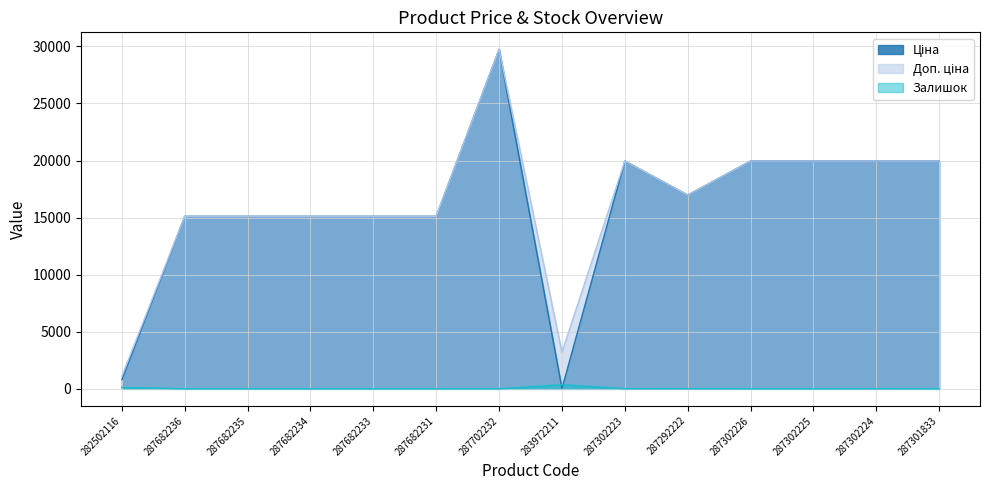

The Залишок series shows 360.0 at 283972211. True or false?

True